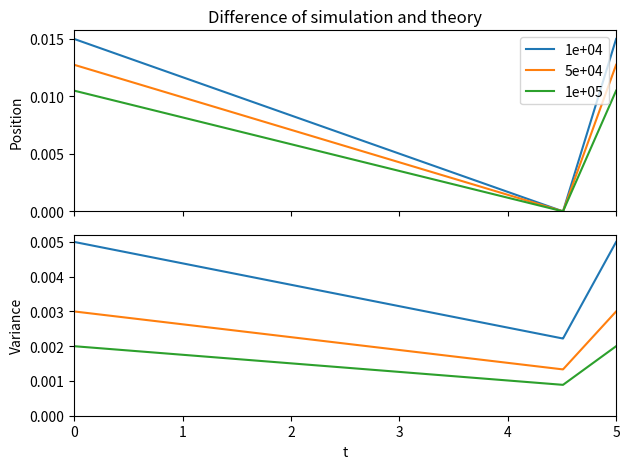

How many series are shown in this chart?

6